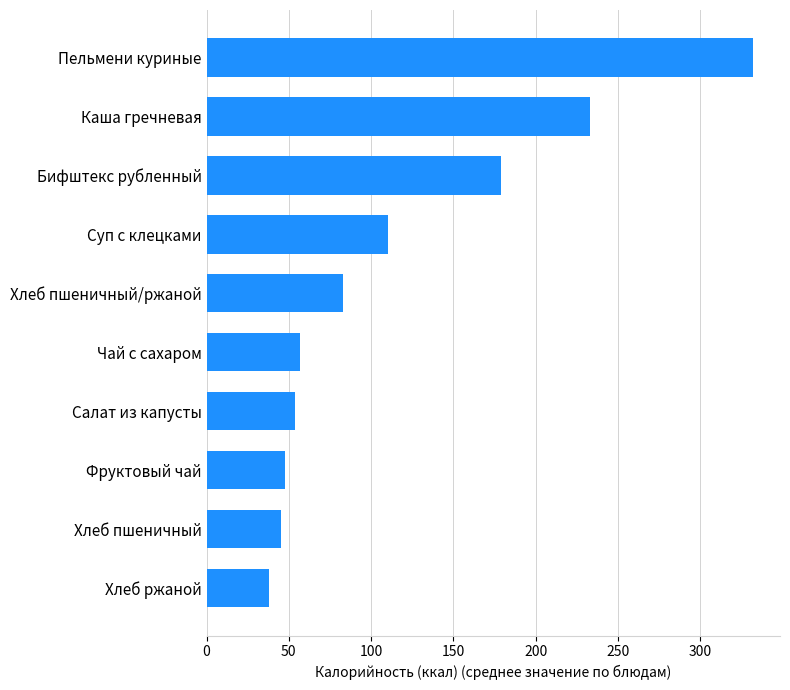

What is the average value?

117.9